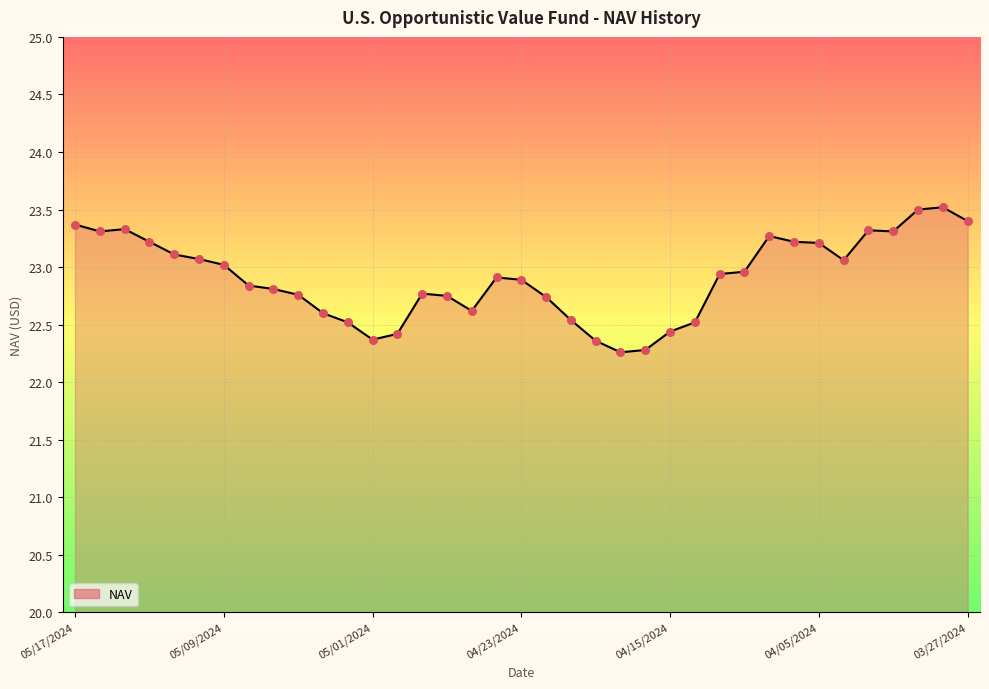

What is the minimum value shown in the chart?

22.3